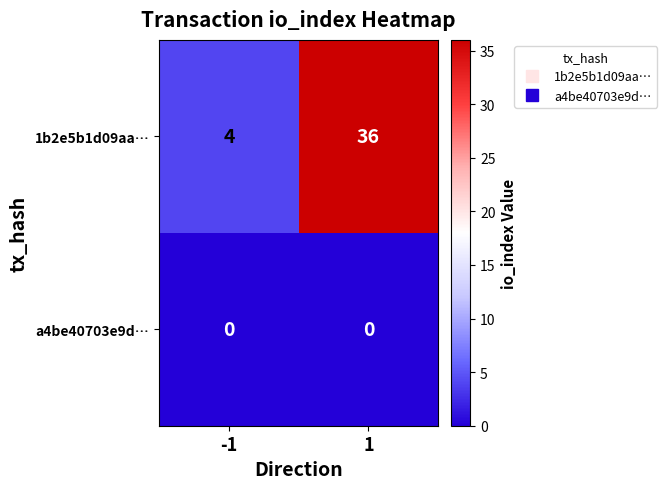

Which series has the widest spread of values?

1b2e5b1d09aa…